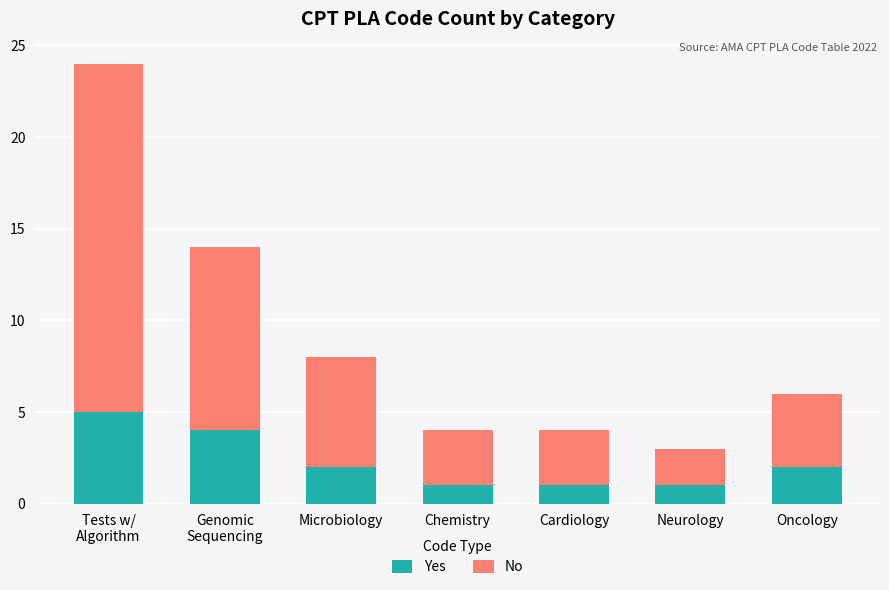

What is the sum of all Yes values?

16